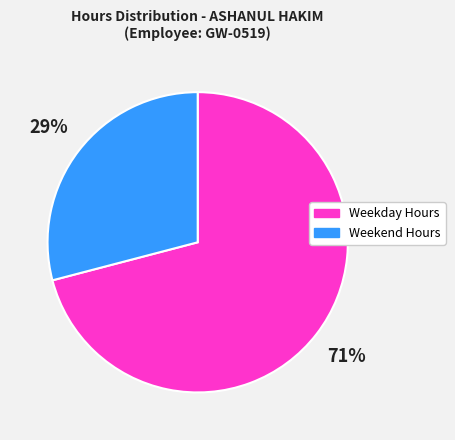

To the nearest percent, what is the difference between the largest and smallest slice percentages?

42%